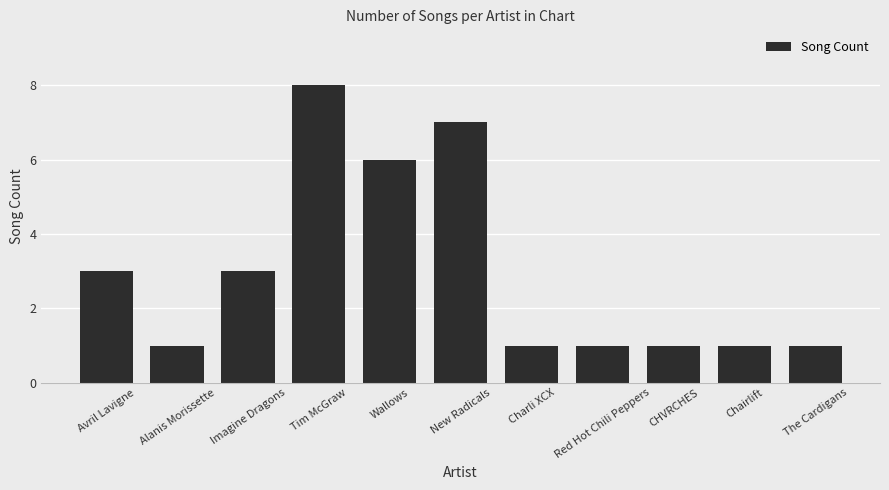

How many bars are there in total?

11